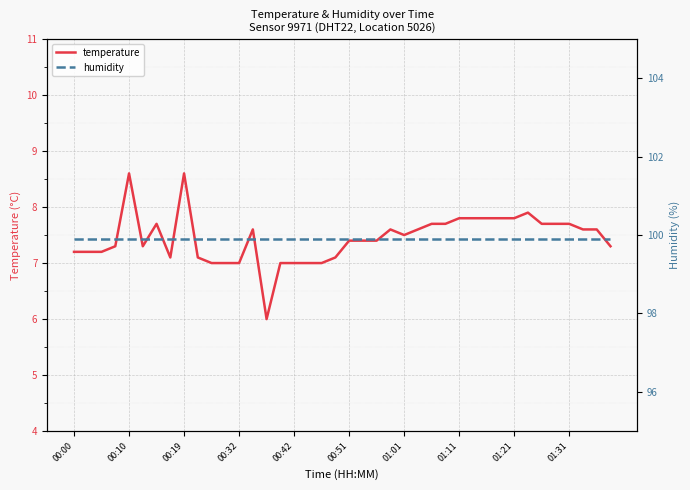

Is it true that temperature equals 8.6 at 00:19?

True